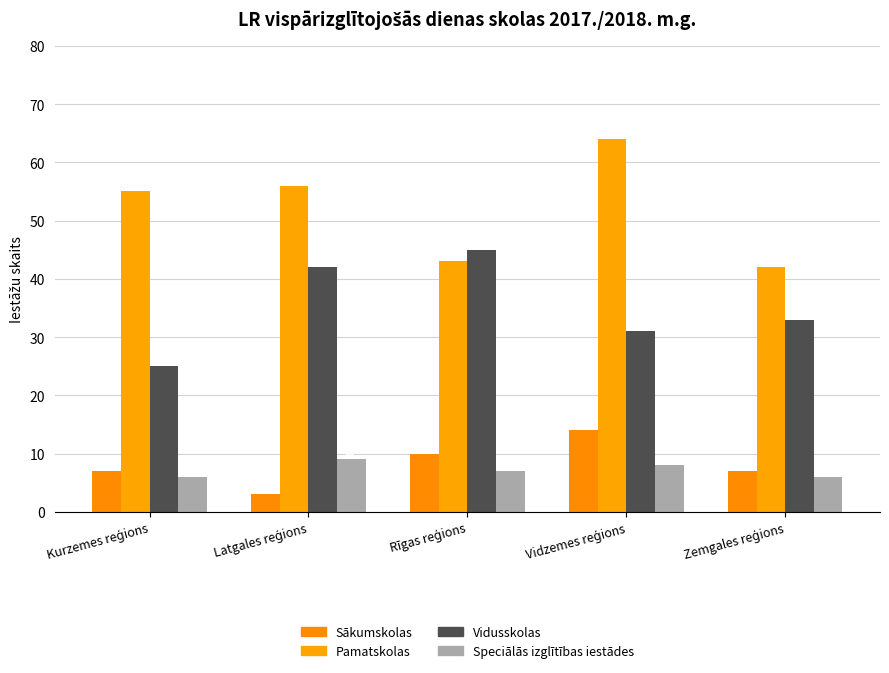

What is the value of the Vidusskolas bar at the 5th from the left?

33